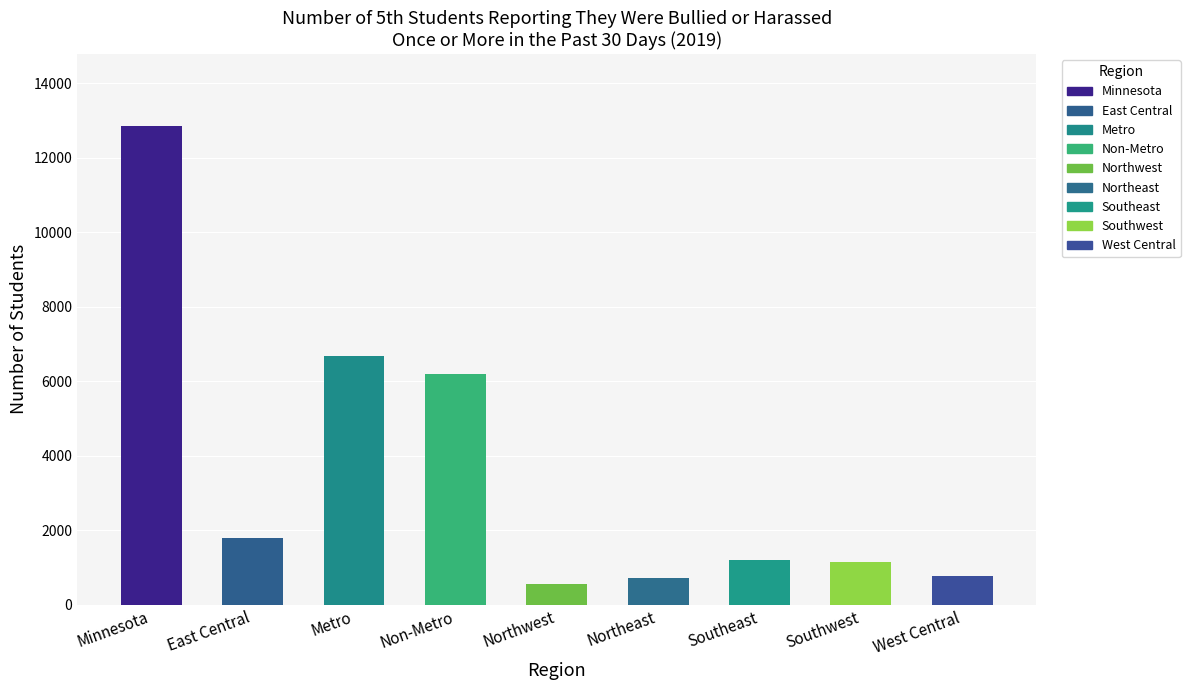

Where does the data first go above 1200?

Minnesota